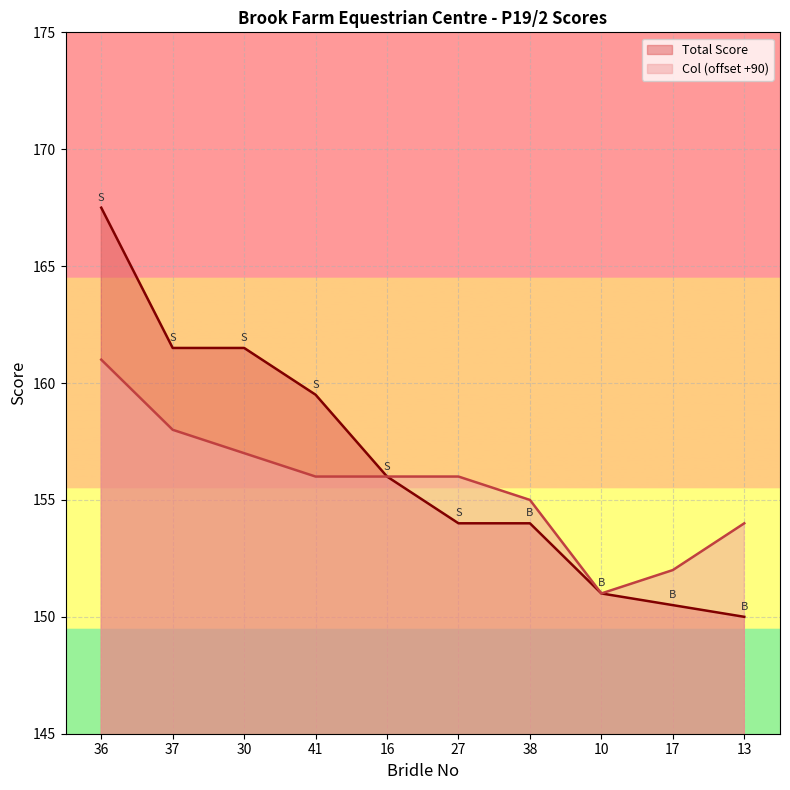

Reading left to right, transcribe all the data shown in this chart.

Total Score: 36=167.5	37=161.5	30=161.5	41=159.5	16=156.0	27=154.0	38=154.0	10=151.0	17=150.5	13=150.0
Col: 36=161.0	37=158.0	30=157.0	41=156.0	16=156.0	27=156.0	38=155.0	10=151.0	17=152.0	13=154.0